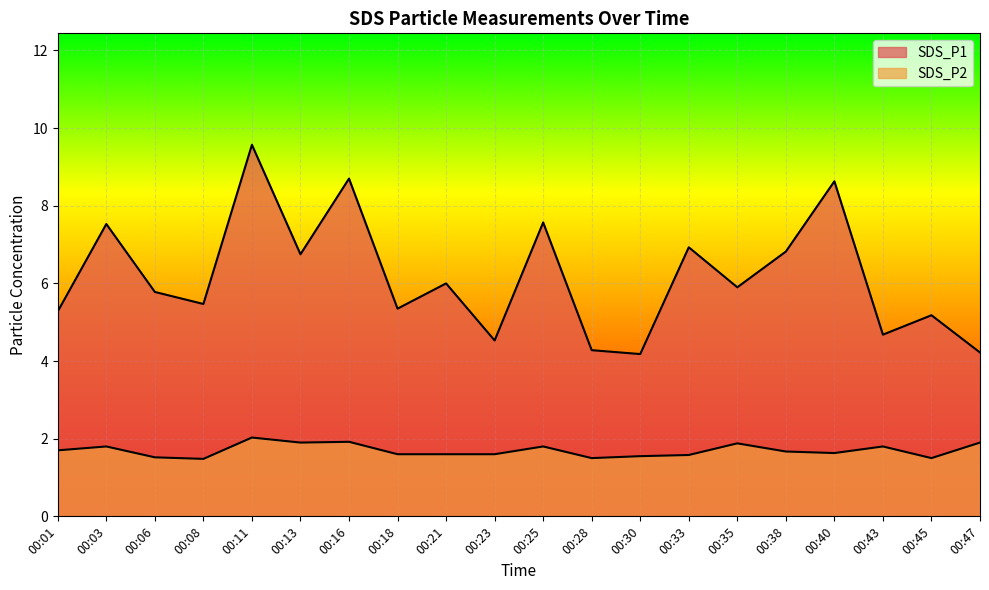

What is the difference between the highest and lowest values at 00:28?

2.8